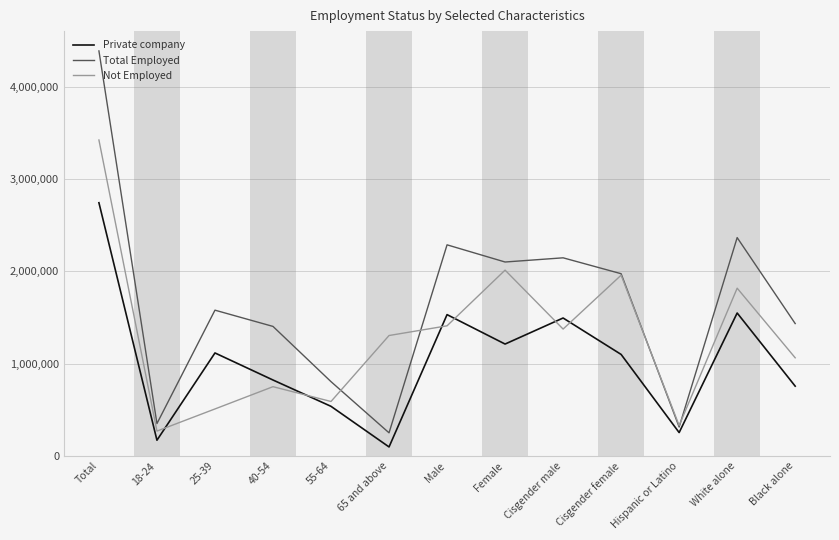

True or false: Not Employed has a value of 3424944 at Total.

True